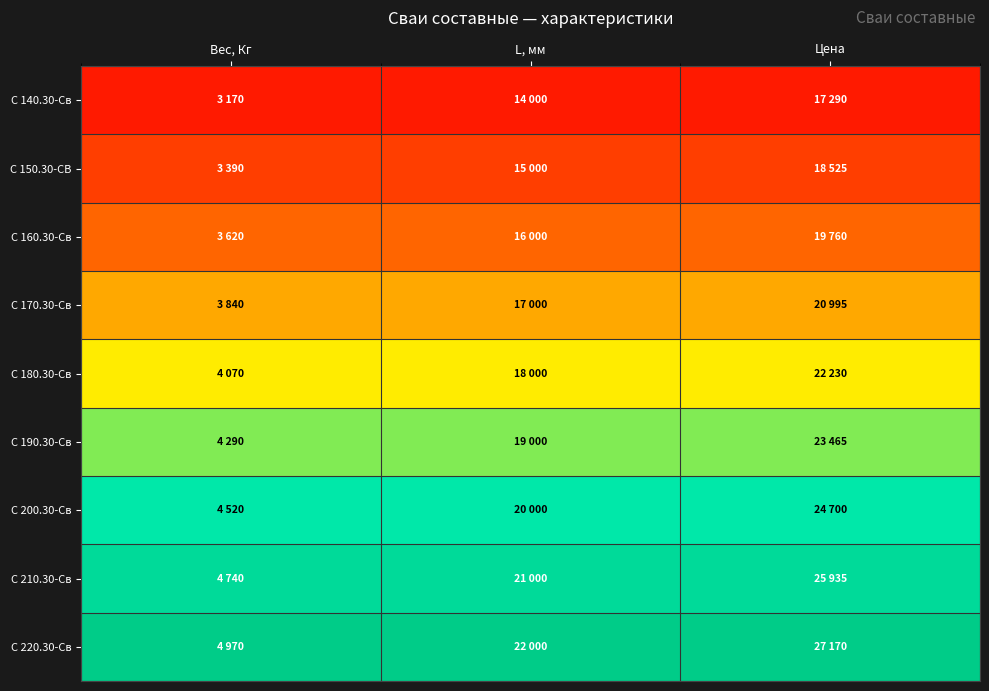

What is the spread (max minus min) of values at L, мм?

1.0